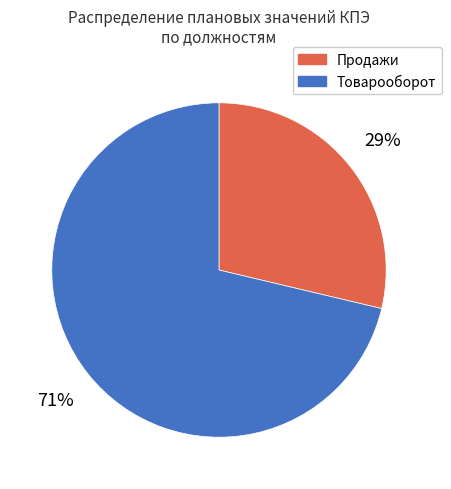

To the nearest percent, what is the average slice percentage?

50%